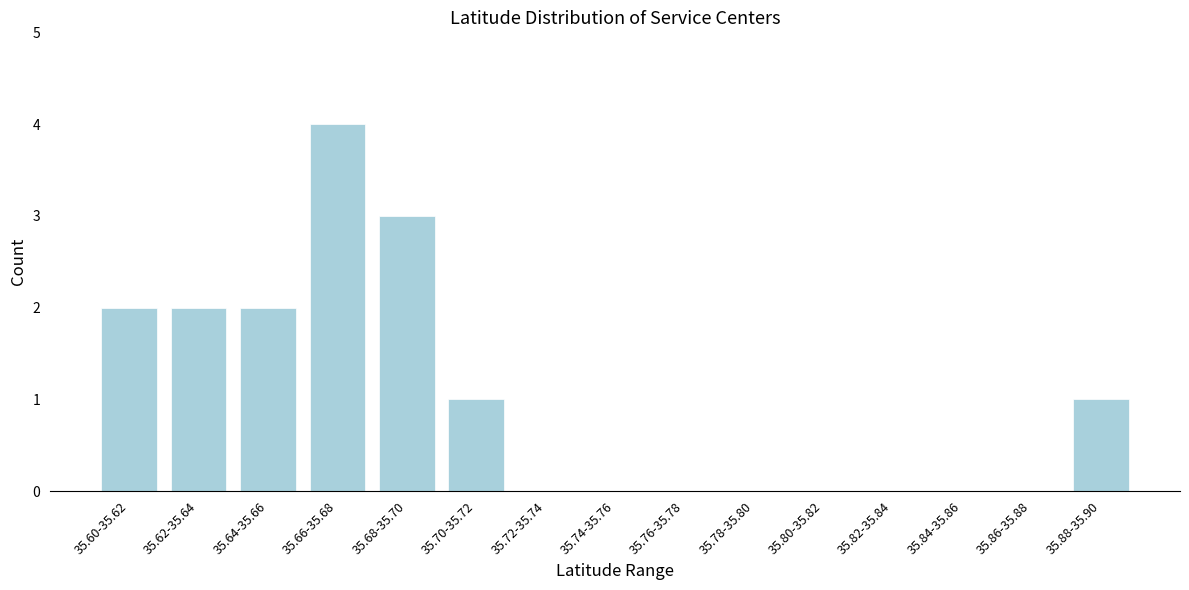

Reading left to right, what are all the values shown in this chart?

35.60-35.62=2	35.62-35.64=2	35.64-35.66=2	35.66-35.68=4	35.68-35.70=3	35.70-35.72=1	35.72-35.74=0	35.74-35.76=0	35.76-35.78=0	35.78-35.80=0	35.80-35.82=0	35.82-35.84=0	35.84-35.86=0	35.86-35.88=0	35.88-35.90=1